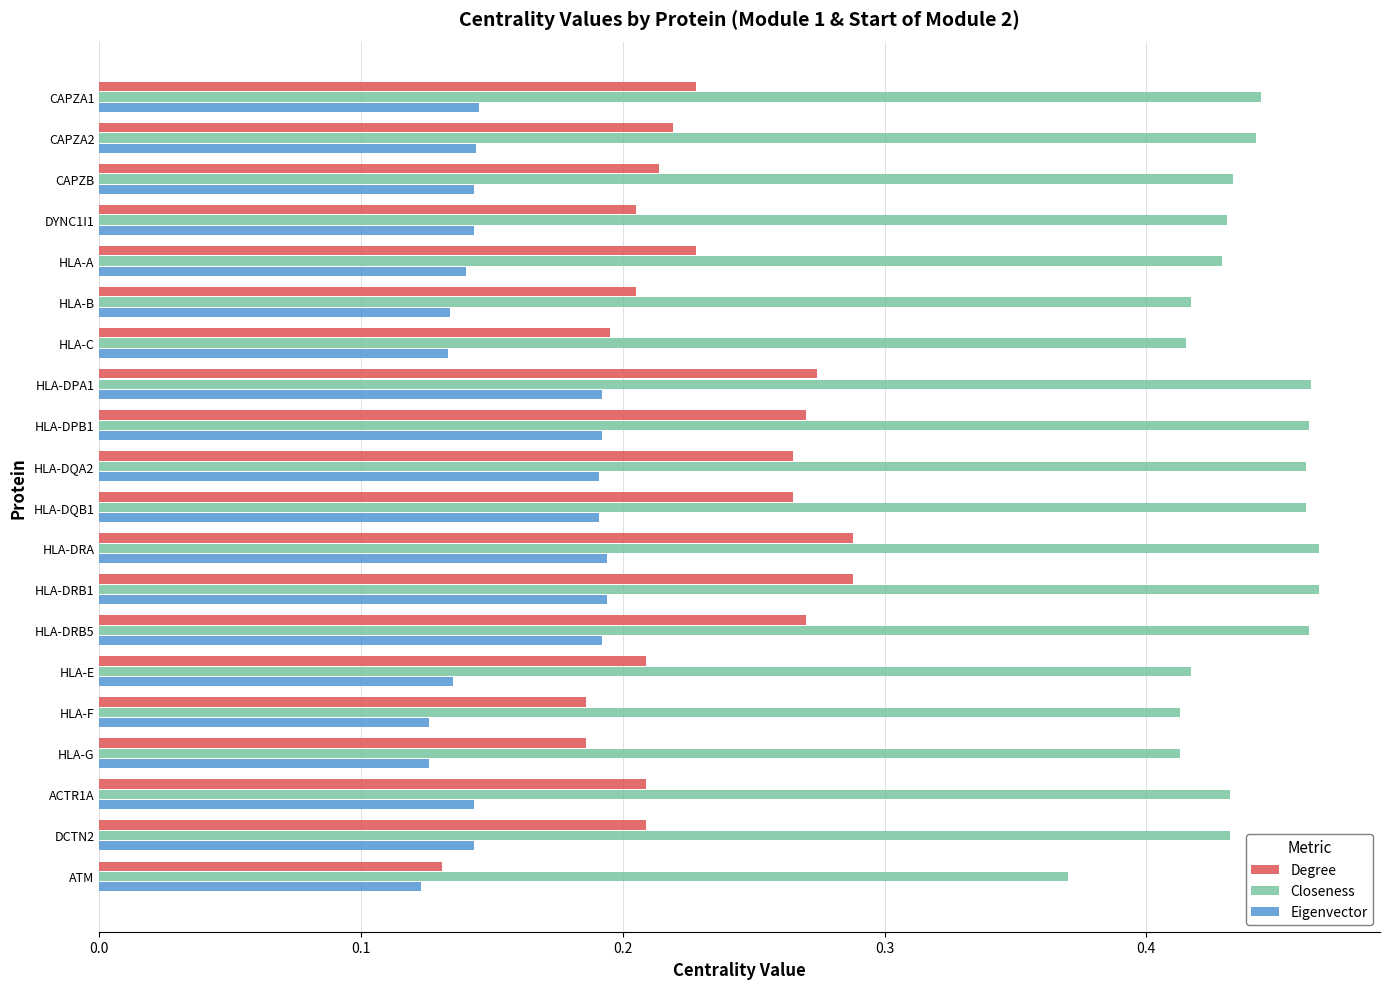

Count the number of data series in this chart.

3